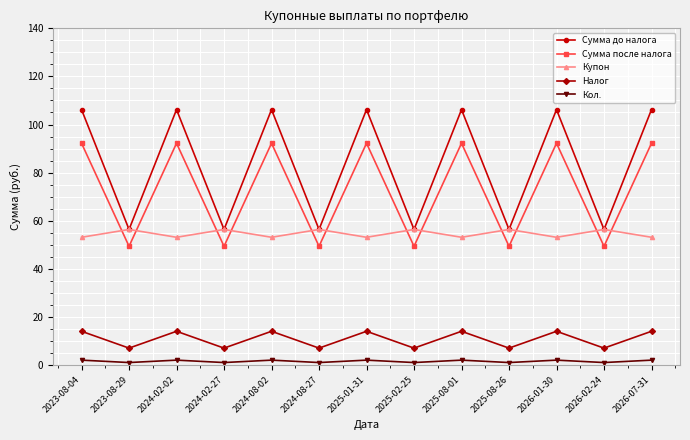

In Купон, how many points are higher than both neighbors (excluding endpoints)?

6